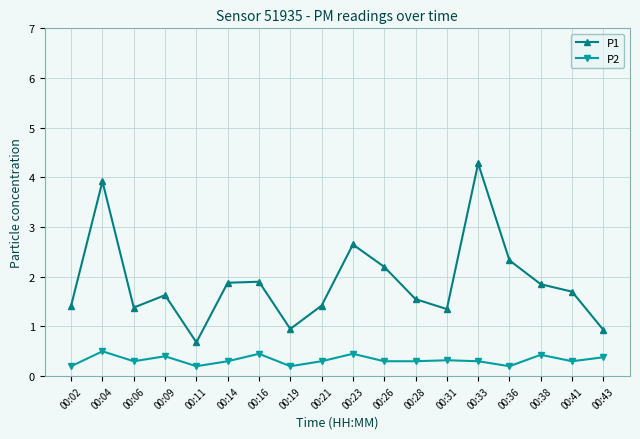

What is the difference between the P2 values at 00:26 and 00:11?

0.1